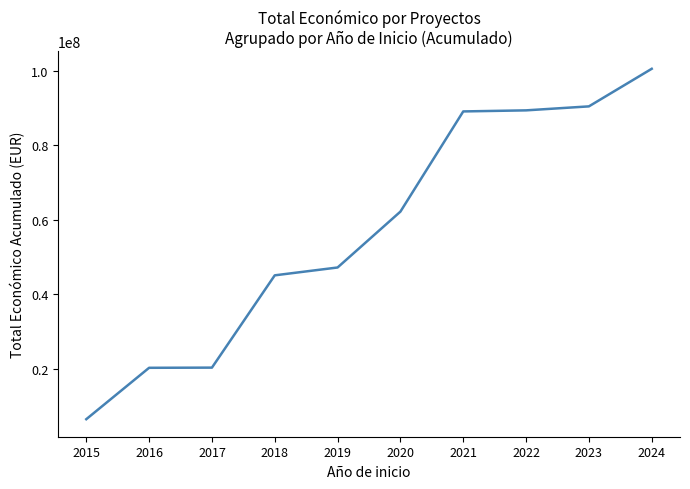

What is the greatest value displayed?

100565434